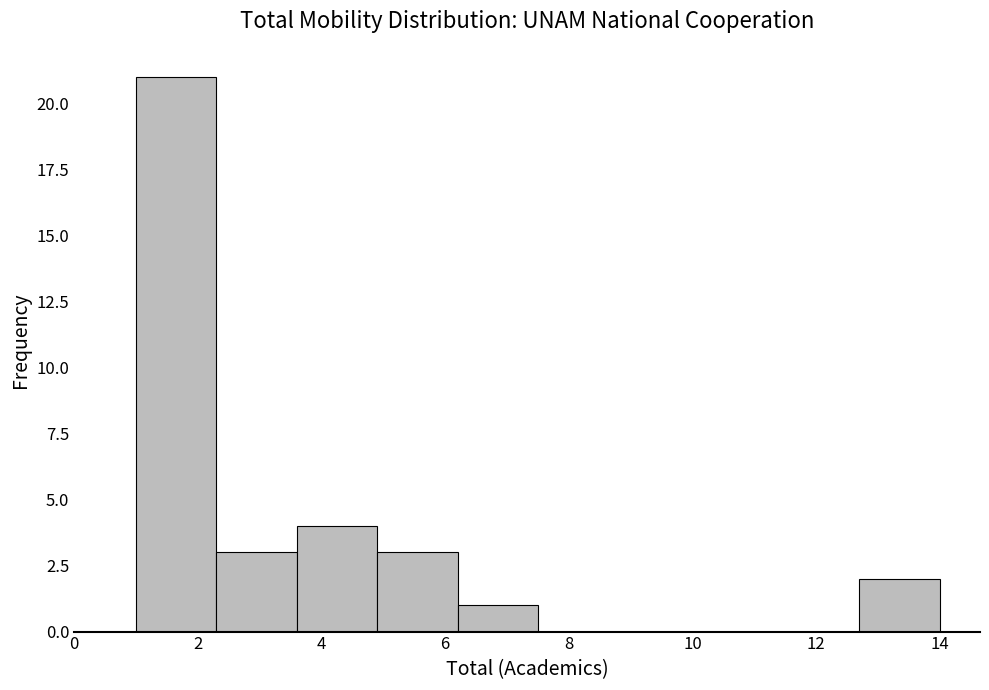

Which range on the x-axis has the tallest bar?

1.0 to 2.3